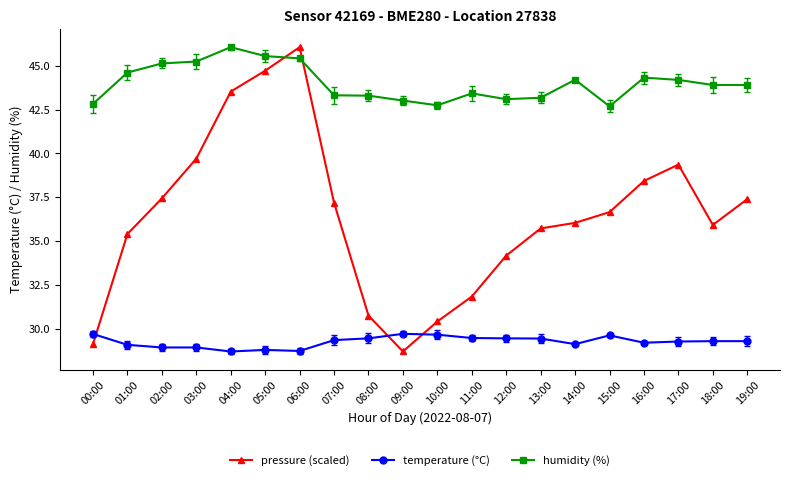

What is the minimum value for humidity (%)?

42.7